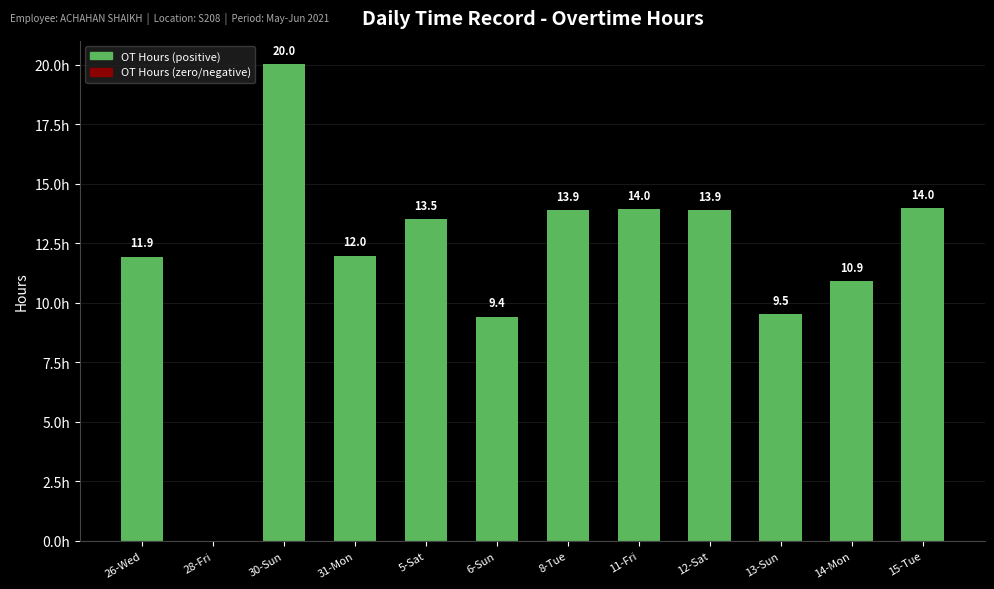

Which category has the highest value across all series?

30-Sun